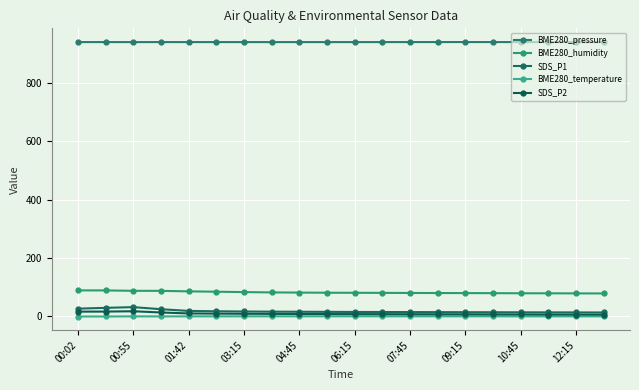

How many lines are shown in the chart?

5